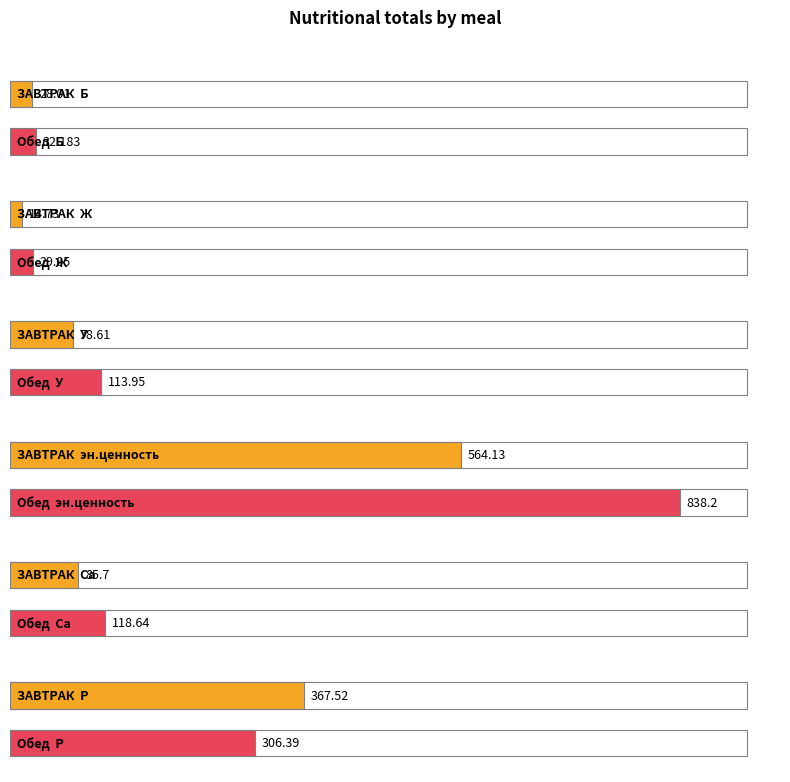

What is the label of the 1st bar from the right?

Обед